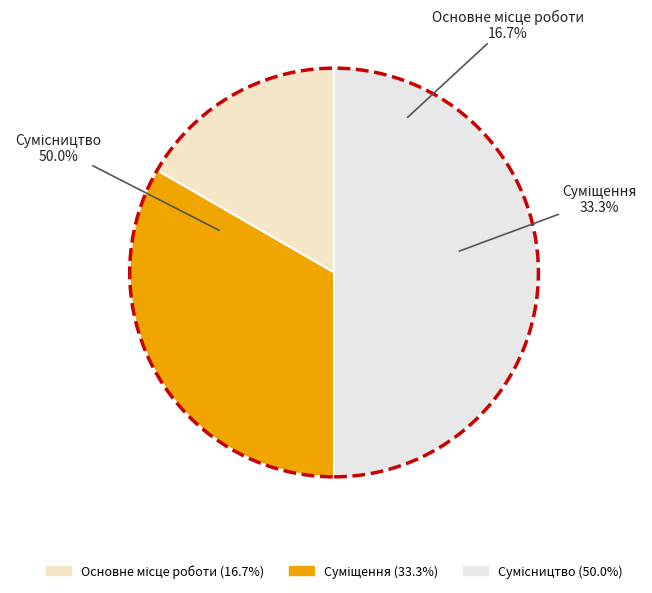

Which slice is the smallest?

Основне місце роботи